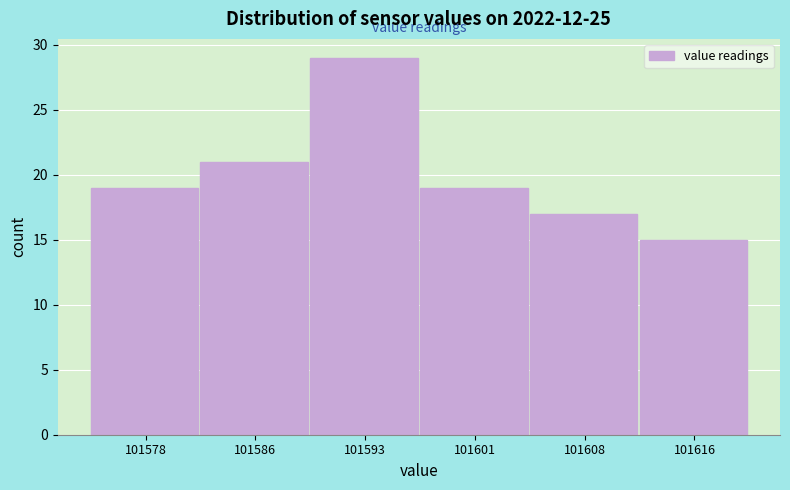

Reading right to left, what are all the values shown in this chart?

15	17	19	29	21	19